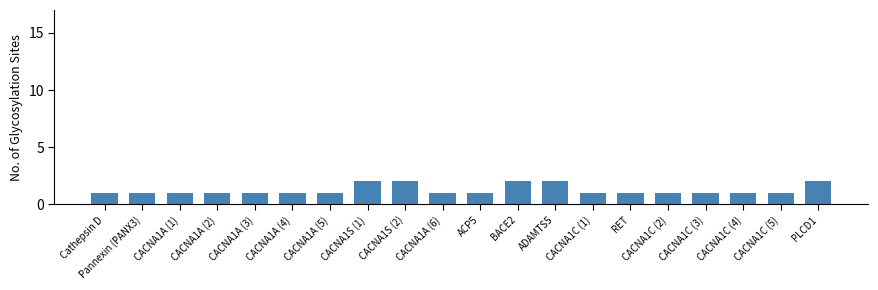

What is the smallest value displayed?

1